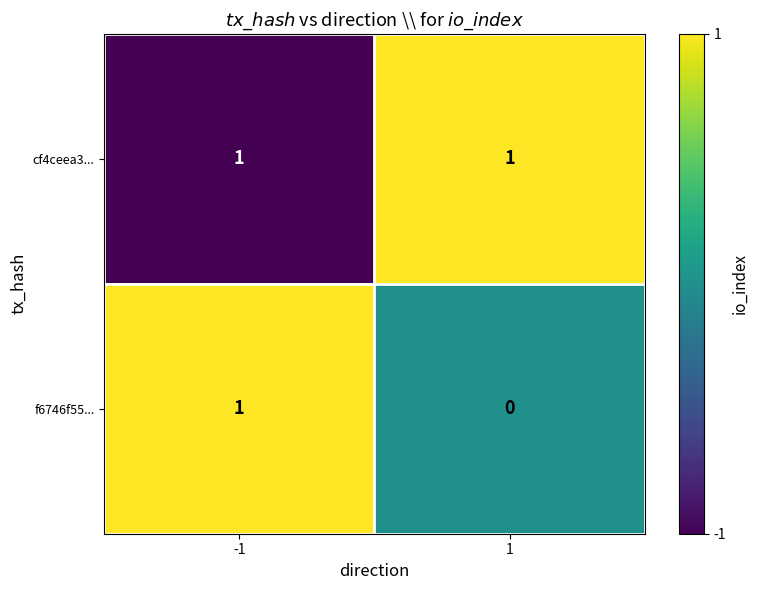

At 1, list the series in order from smallest to largest.

f6746f55..., cf4ceea3...